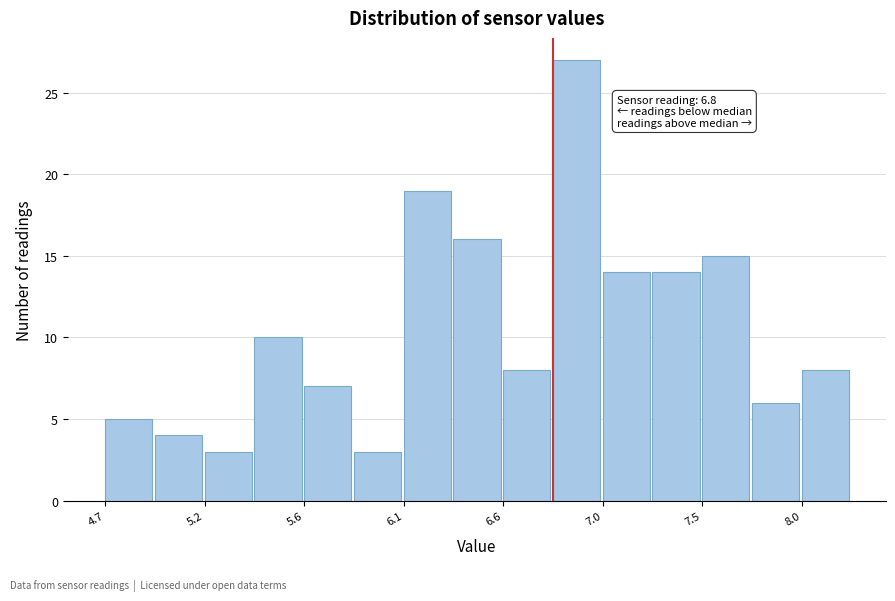

Which range on the x-axis has the tallest bar?

6.80 to 7.05